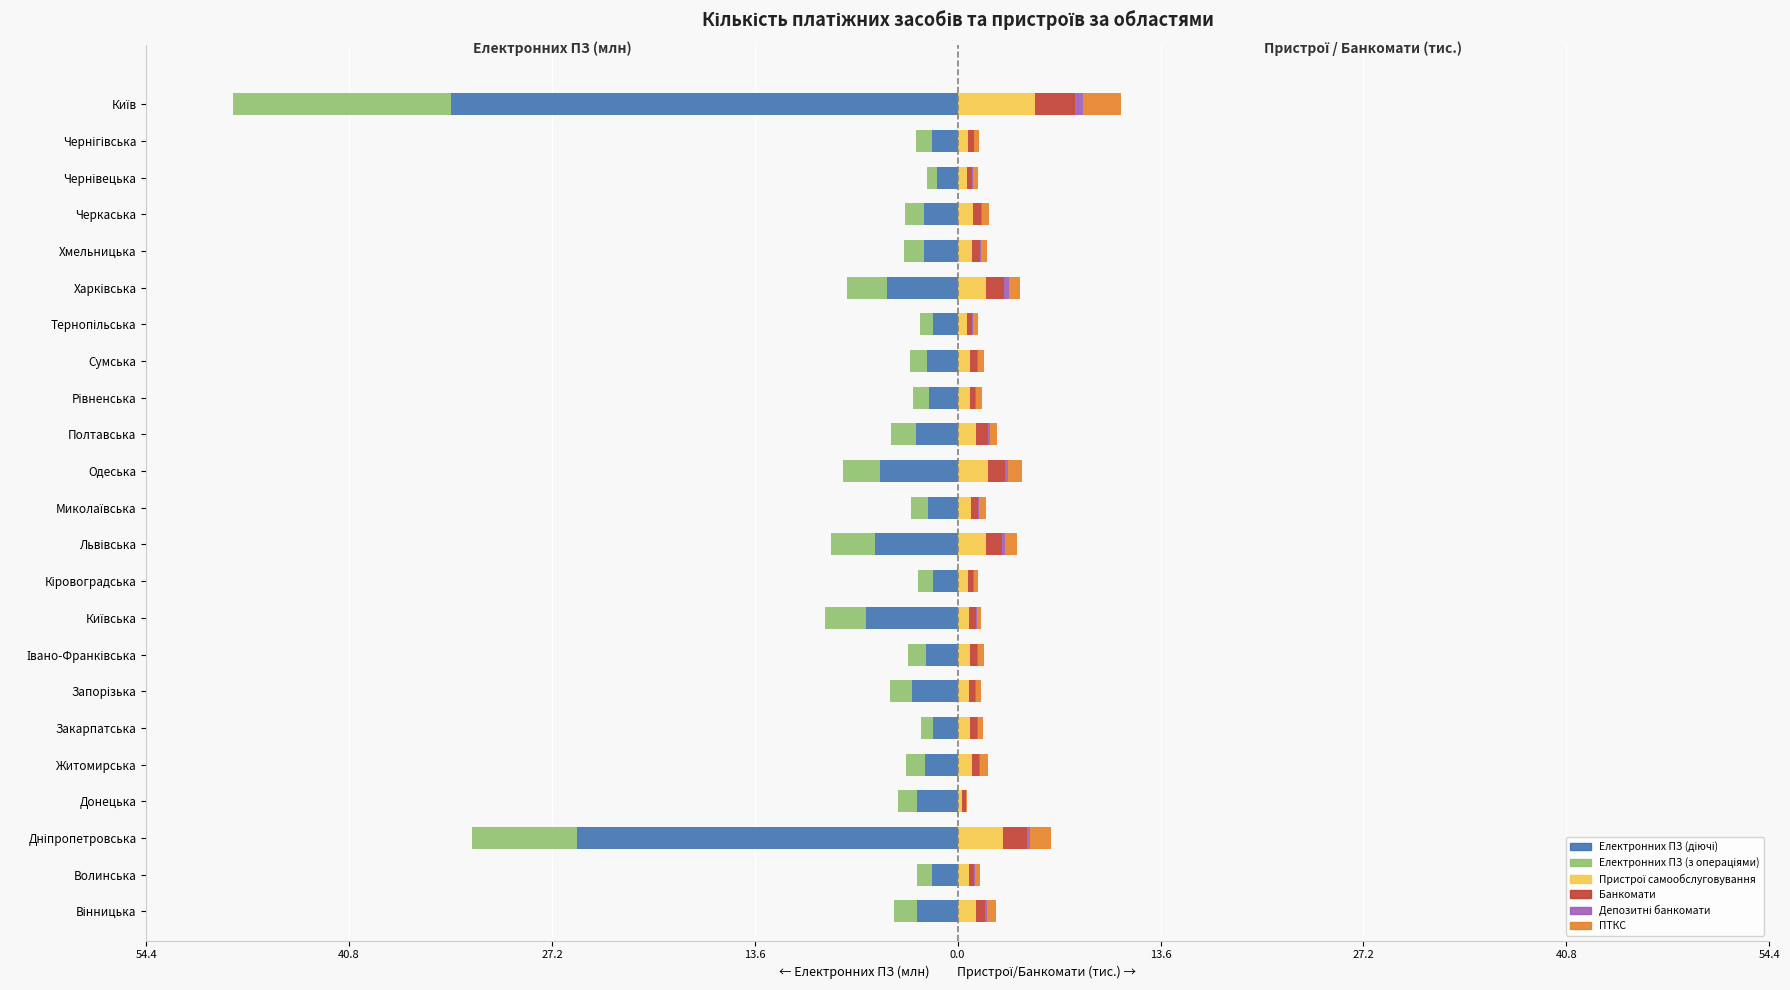

What is the sum of all Пристрої самообслуговування values?

28.9